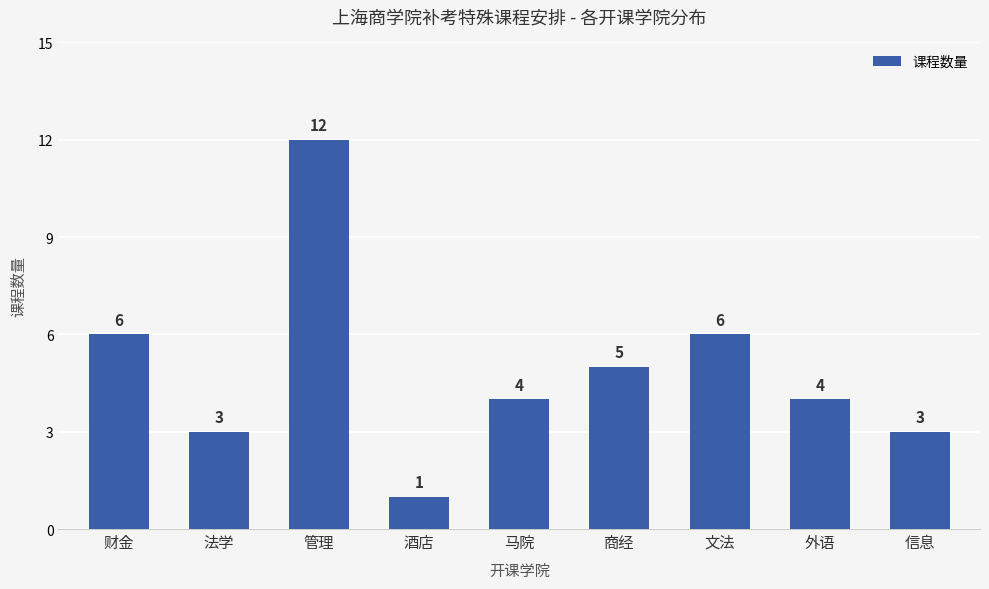

What is the ratio of the value at 马院 to the value at 酒店?

4.0